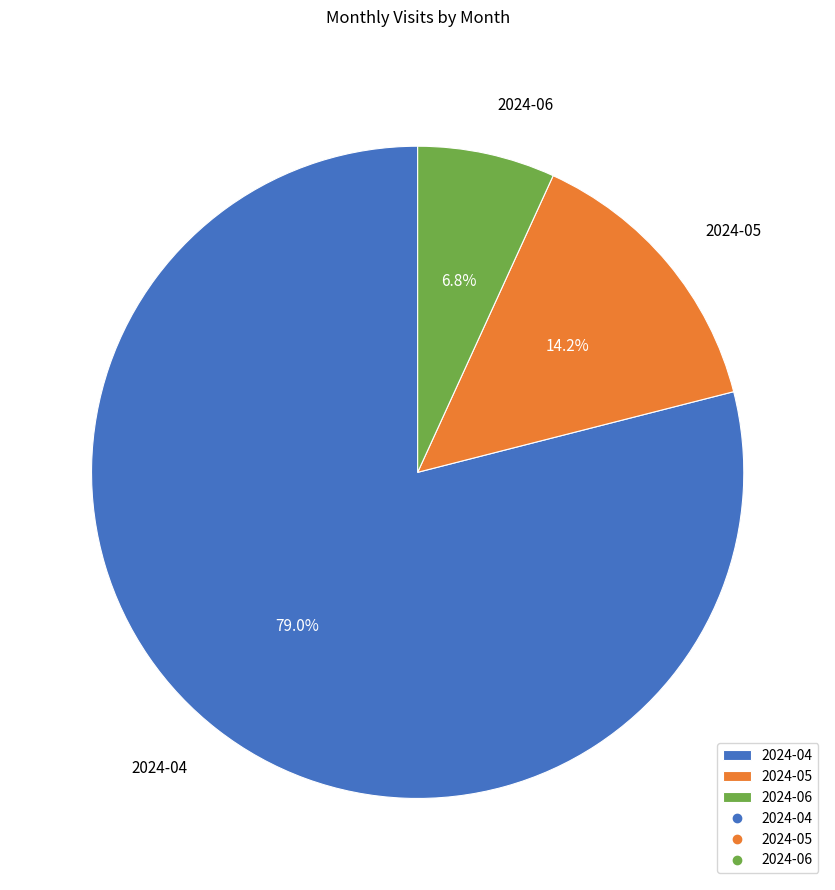

How many segments does this pie chart have?

3